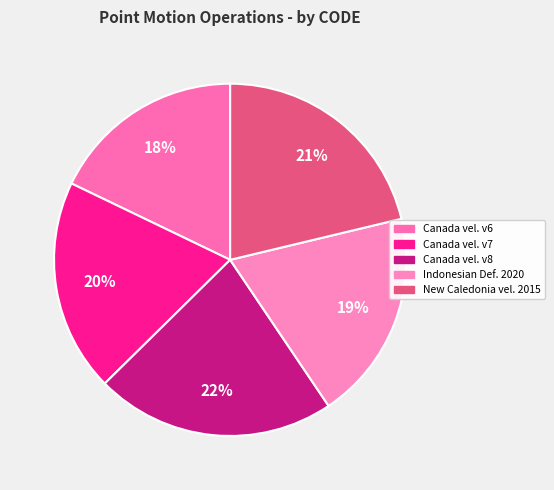

What is the smallest slice in the pie chart?

Canada velocity grid v6